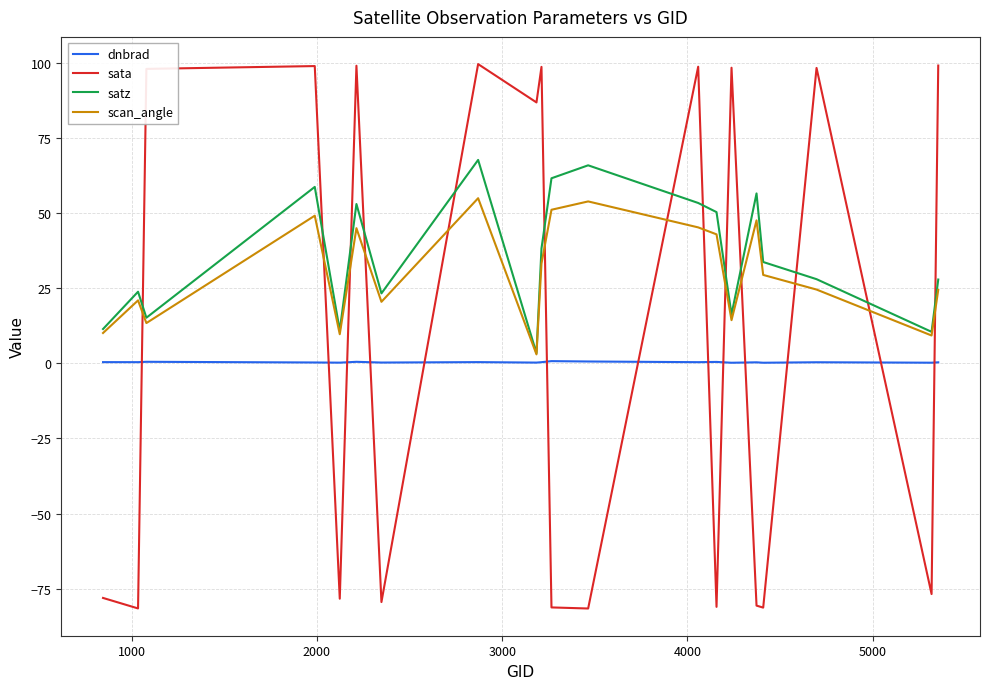

How many series are shown in this chart?

4